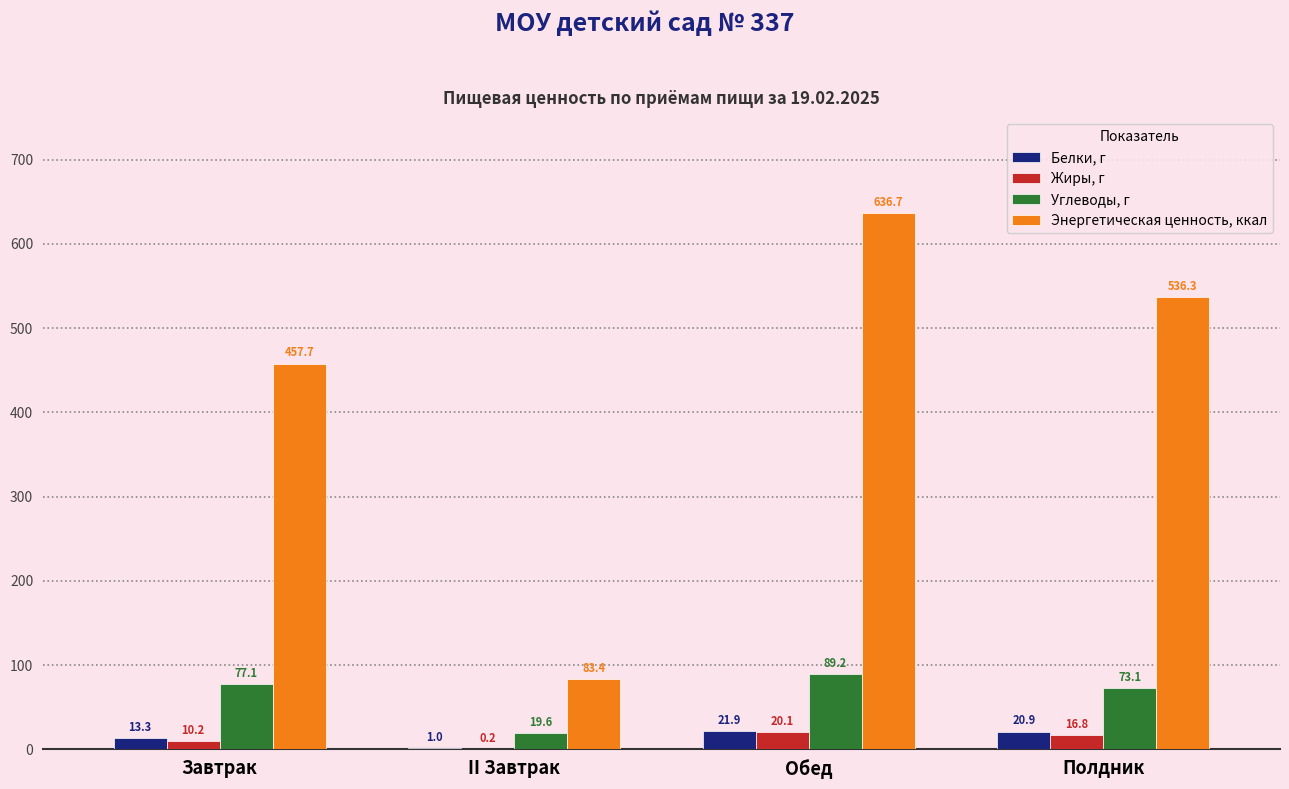

What is the difference between the Жиры, г values at Завтрак and Полдник?

6.6